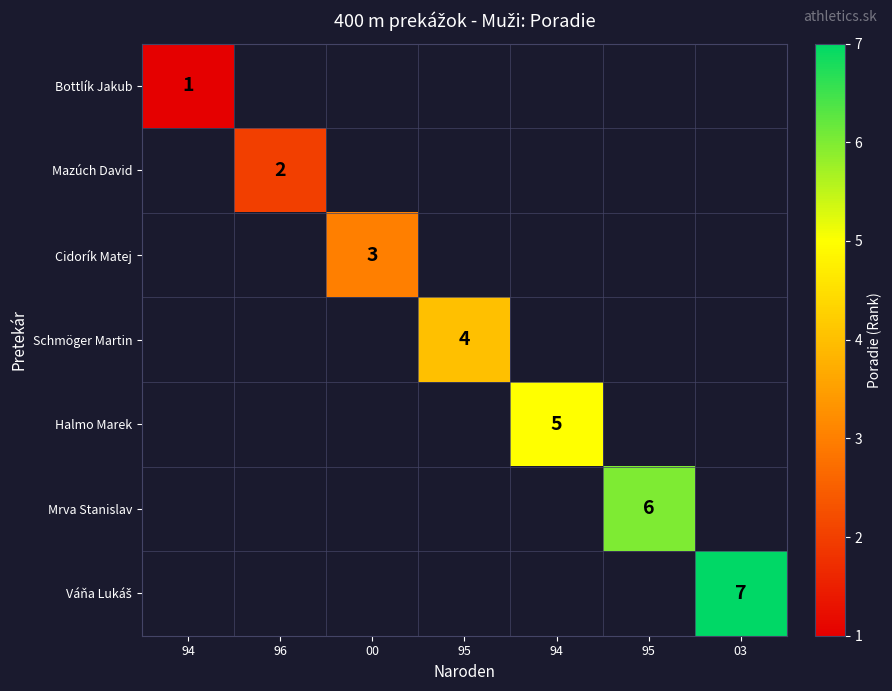

Which series has the largest range (max minus min)?

Bottlík Jakub